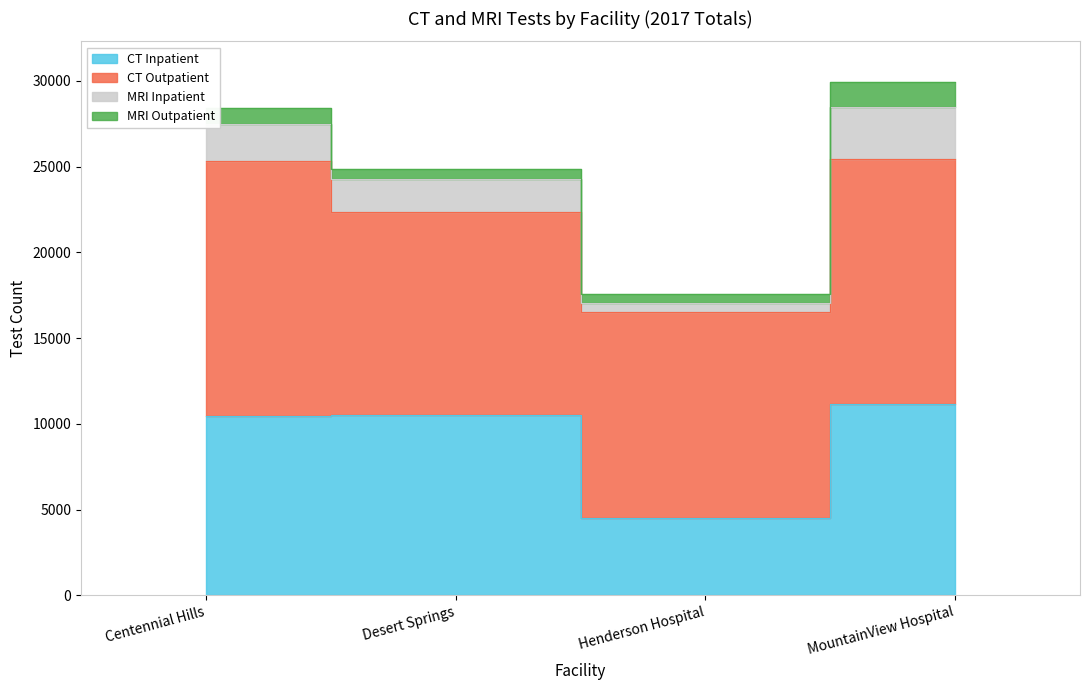

True or false: CT Outpatient and MRI Outpatient intersect in this chart.

False